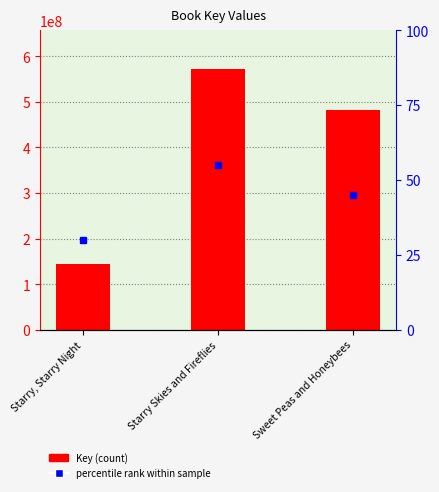

Reading left to right, what are all the values shown in this chart?

Starry, Starry Night=143662712	Starry Skies and Fireflies=571171211	Sweet Peas and Honeybees=481941500